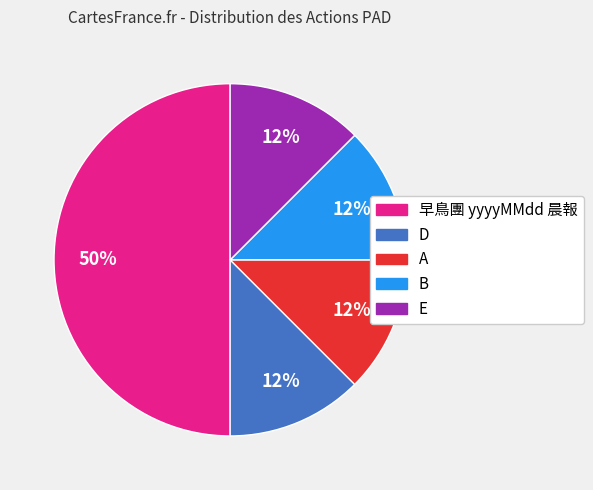

What is the ratio of the value at B to the value at D?

1.0